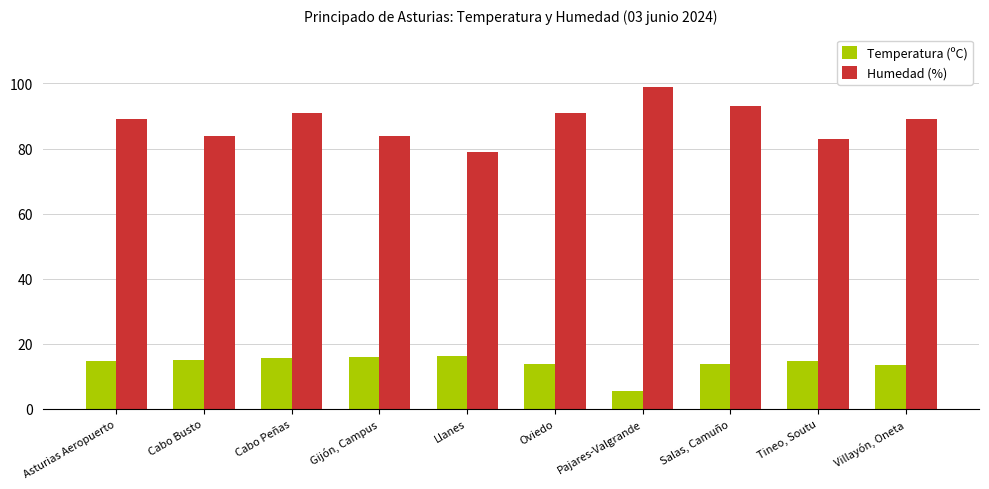

The value of Humedad (%) at Gijón, Campus is 127.4. True or false?

False